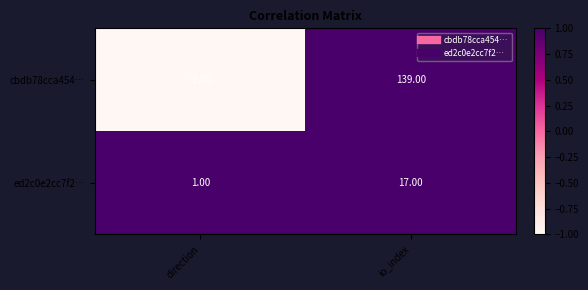

Is the value of cbdb78cca454… at io_index greater than the value of ed2c0e2cc7f2… at direction?

Yes